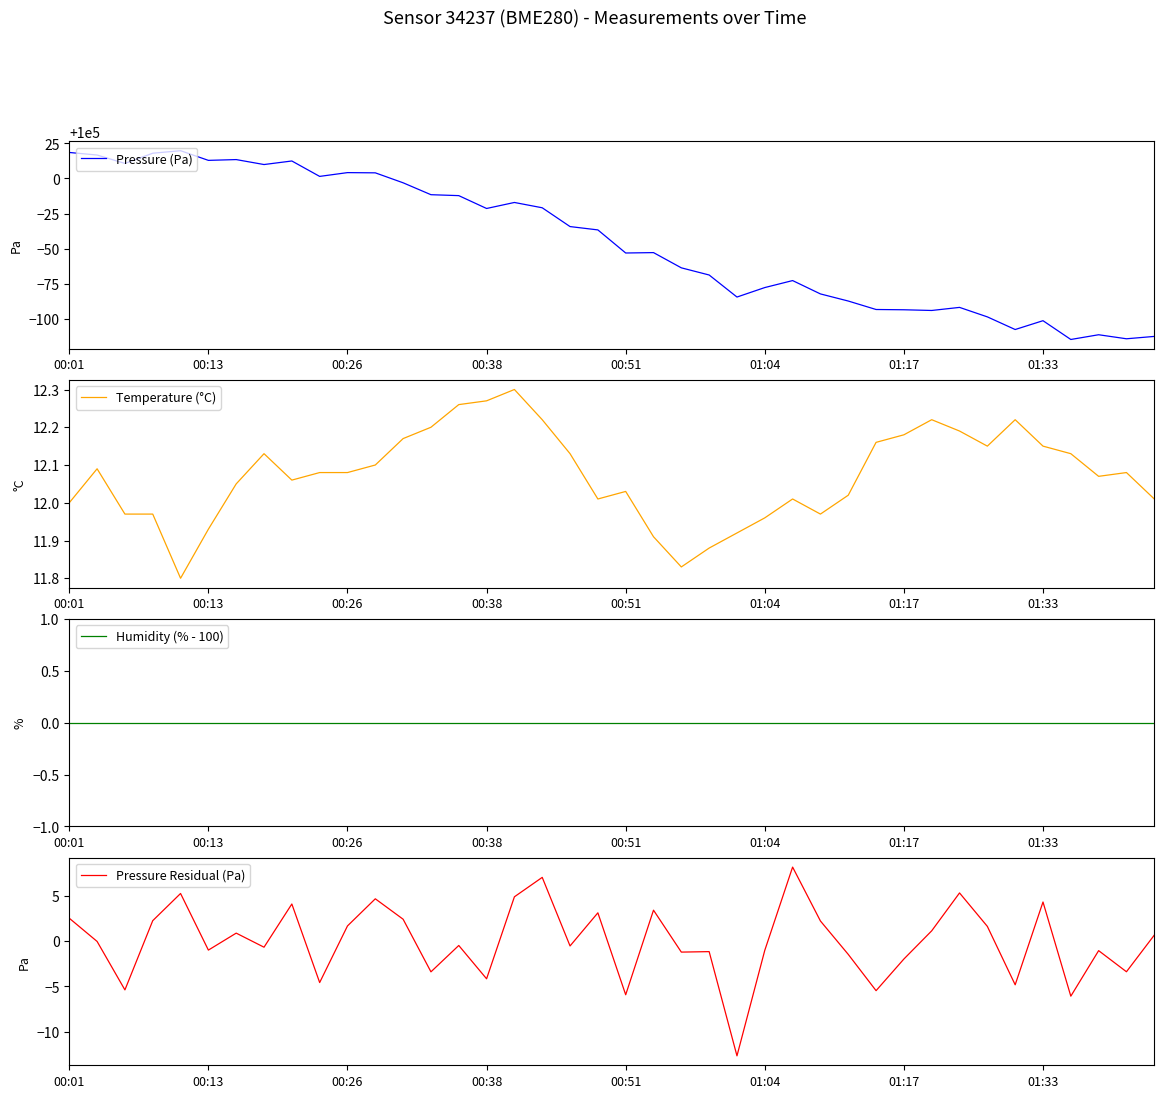

What is the highest value of the Pressure (Pa) series?

100019.8